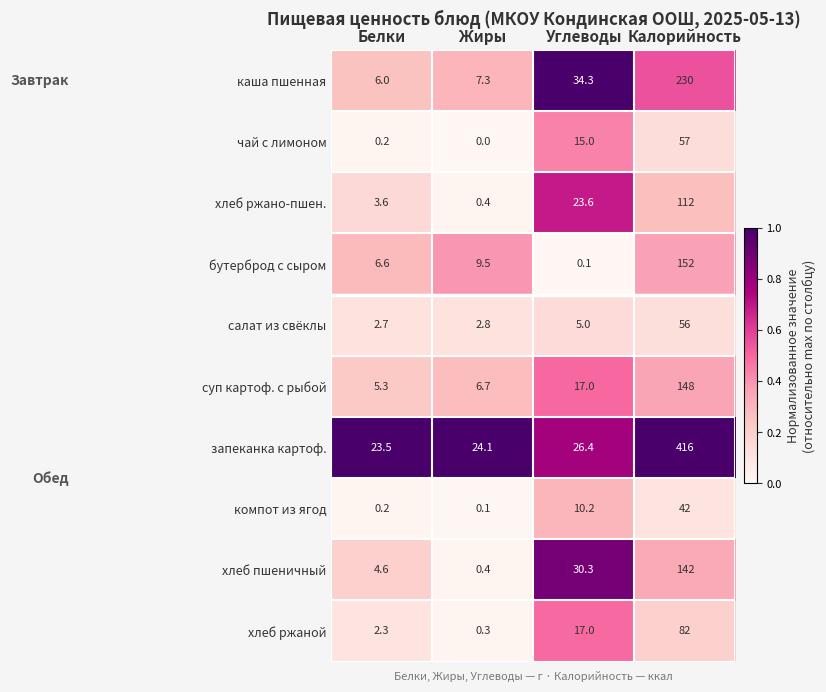

What is the spread (max minus min) of values at Жиры?

24.1